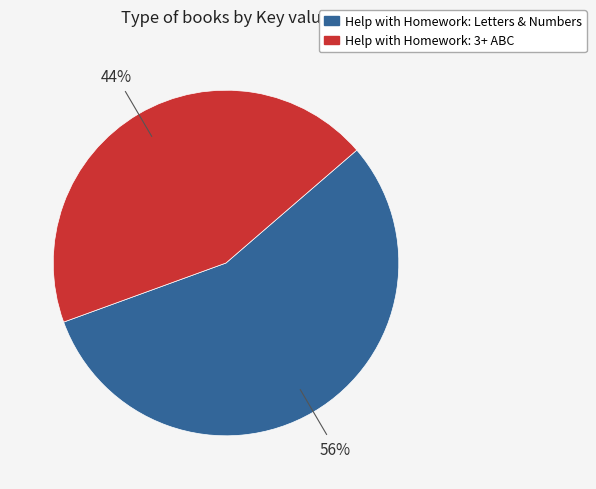

To the nearest percent, what is the average slice percentage?

50%